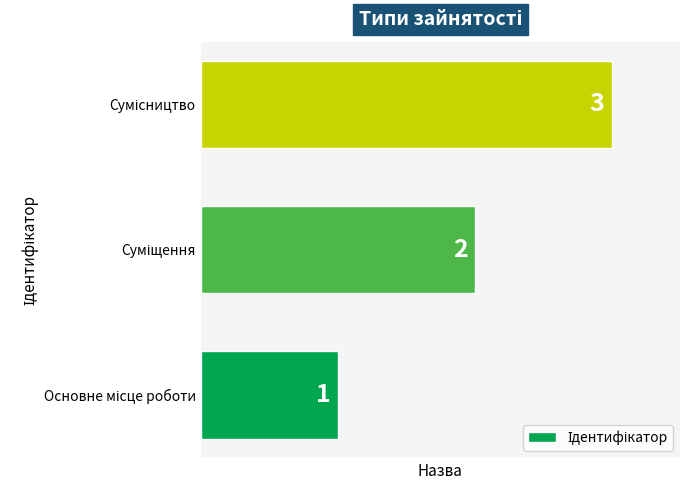

What is the maximum value shown in the chart?

3